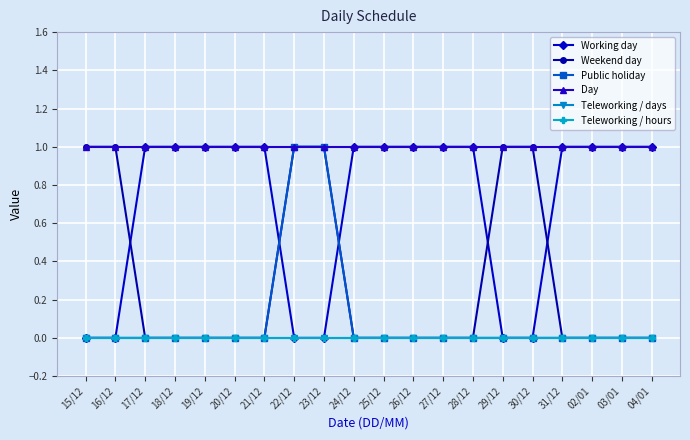

Is this an area chart (filled region under the line)?

No